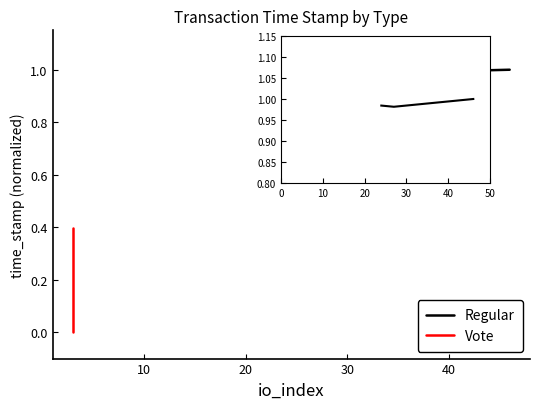

Which series has the largest range (max minus min)?

Vote